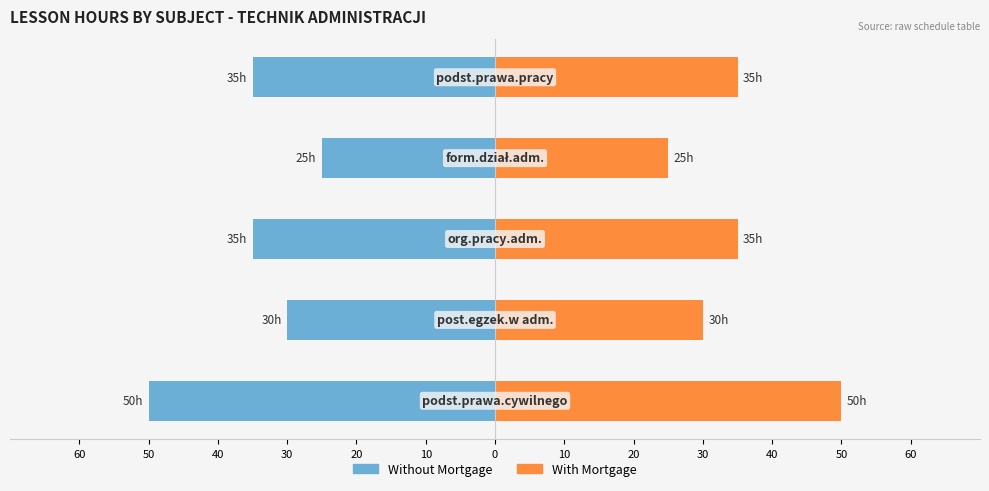

Which has a higher value, 40 or 30?

40